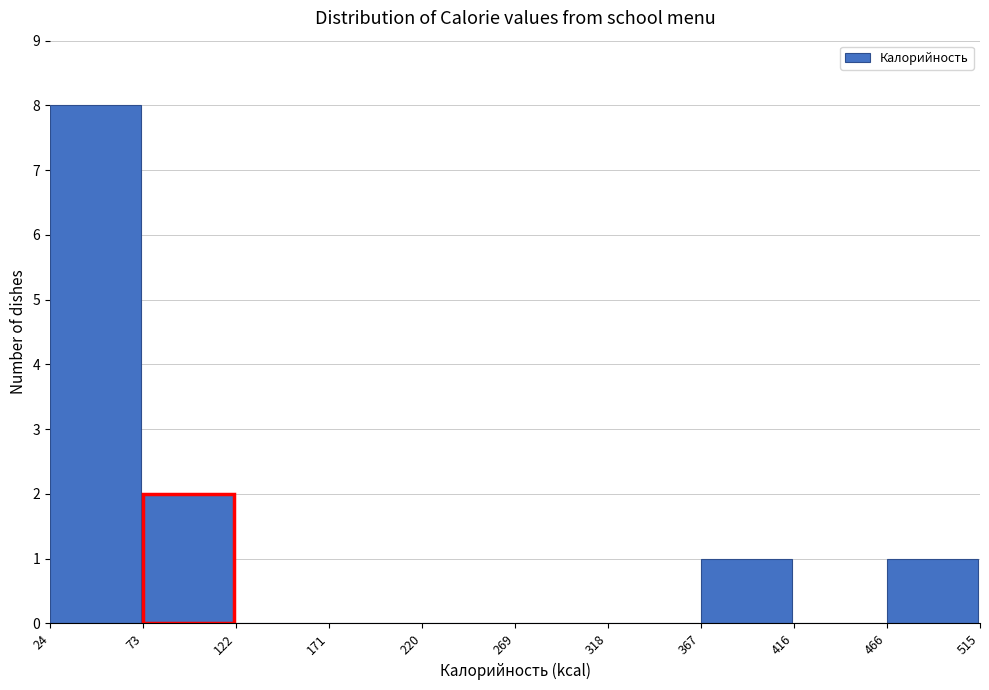

Reading left to right, list every bar in this chart as the range it spans on the x-axis followed by its height. The values are not printed on the chart, so give them approximately, as read against the axis.

24 to 73: 8
73 to 122: 2
122 to 171: 0
171 to 220: 0
220 to 269: 0
269 to 318: 0
318 to 367: 0
367 to 416: 1
416 to 466: 0
466 to 515: 1